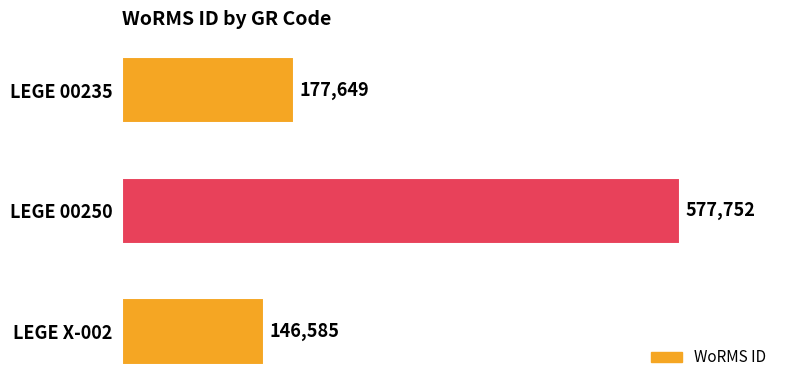

Are the bars grouped side by side (vs. stacked)?

No